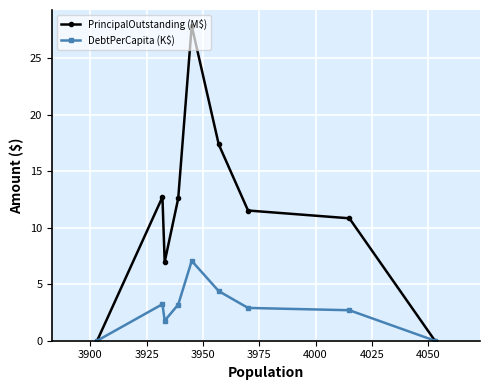

Reading left to right, extract all data points from this chart.

PrincipalOutstanding (M$): 0.0	12.7	7.0	12.6	27.9	17.4	11.5	10.8	0.0
DebtPerCapita (K$): 0.0	3.2	1.8	3.2	7.1	4.4	2.9	2.7	0.0